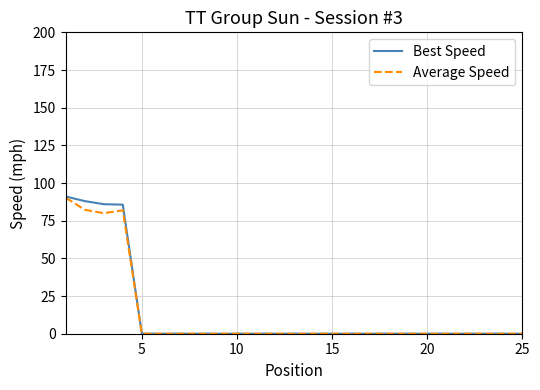

What is the highest value of the Average Speed series?

90.2